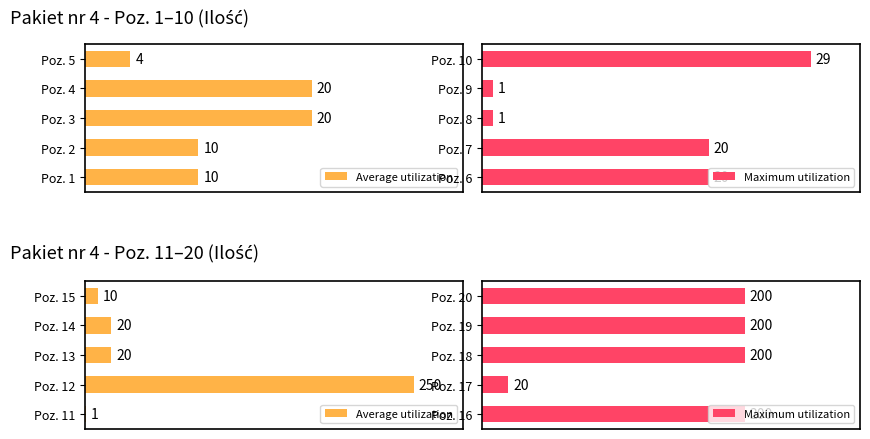

Rank the series by their maximum value, from lowest to highest.

Maximum utilization, Average utilization